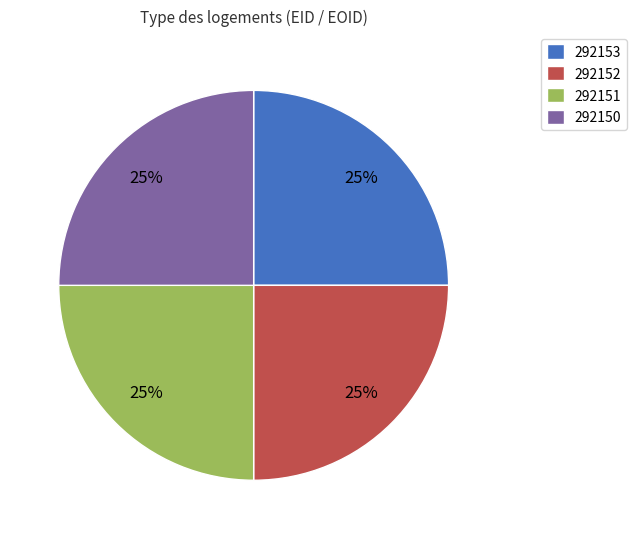

True or false: 292151 accounts for 18% of the total.

False